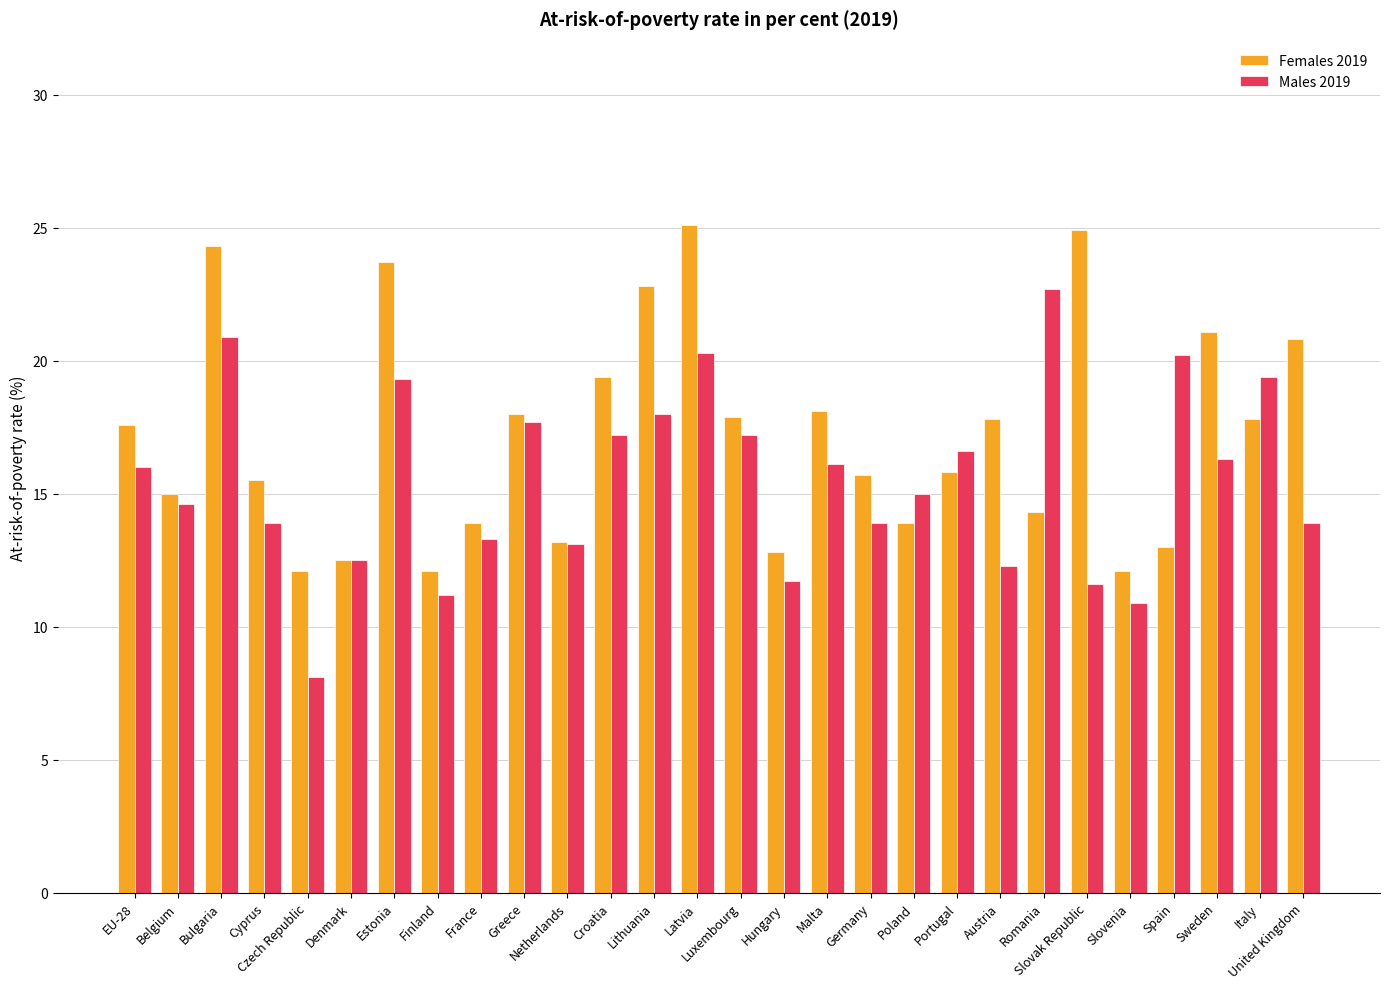

What is the total value across all series at EU-28?

33.6